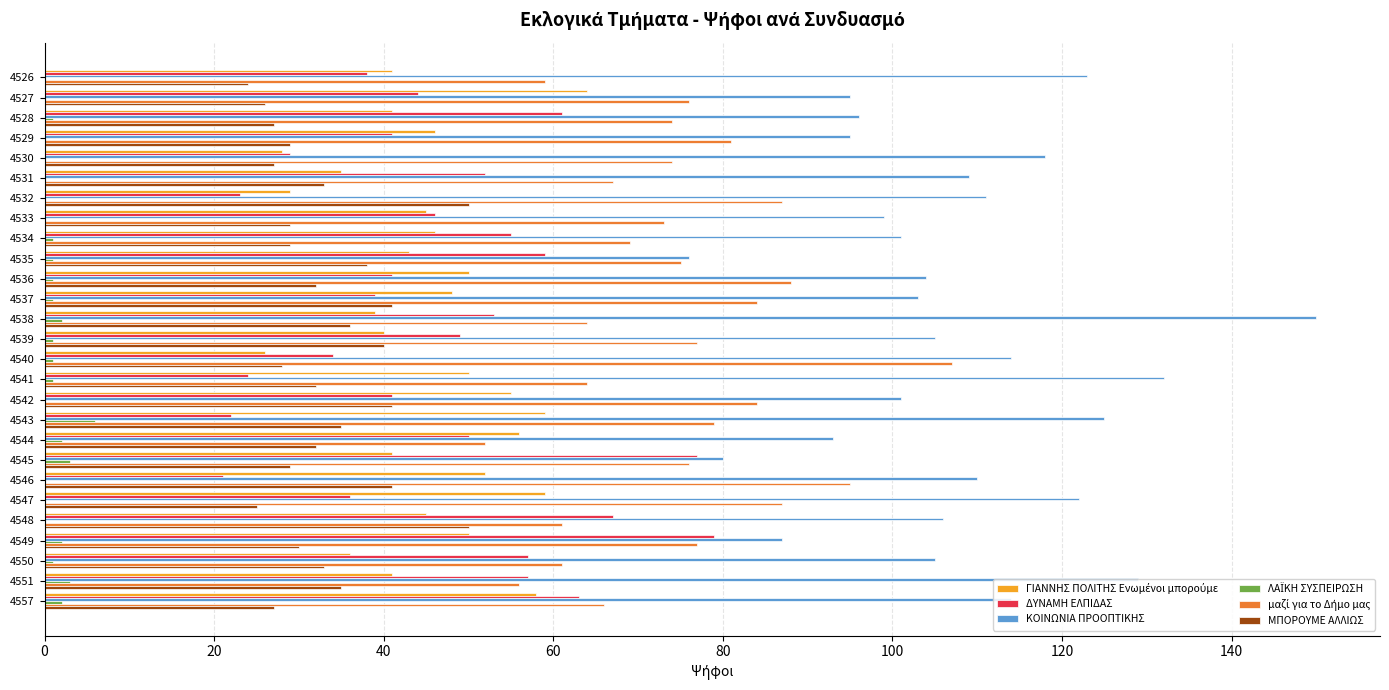

What is the maximum value shown in the chart?

150